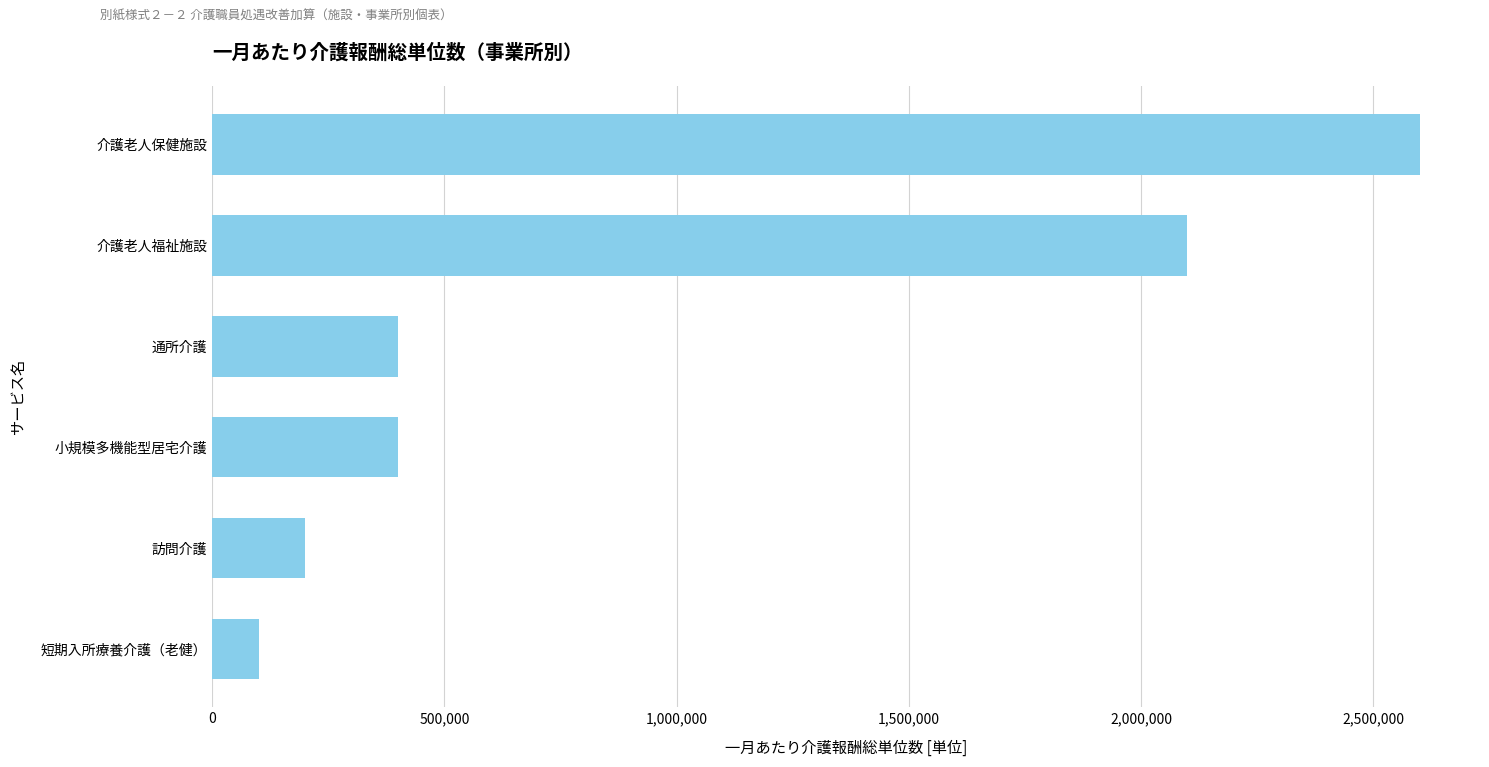

Reading top to bottom, what are all the values shown in this chart?

介護老人保健施設=2600000	介護老人福祉施設=2100000	通所介護=400000	小規模多機能型居宅介護=400000	訪問介護=200000	短期入所療養介護（老健）=100000